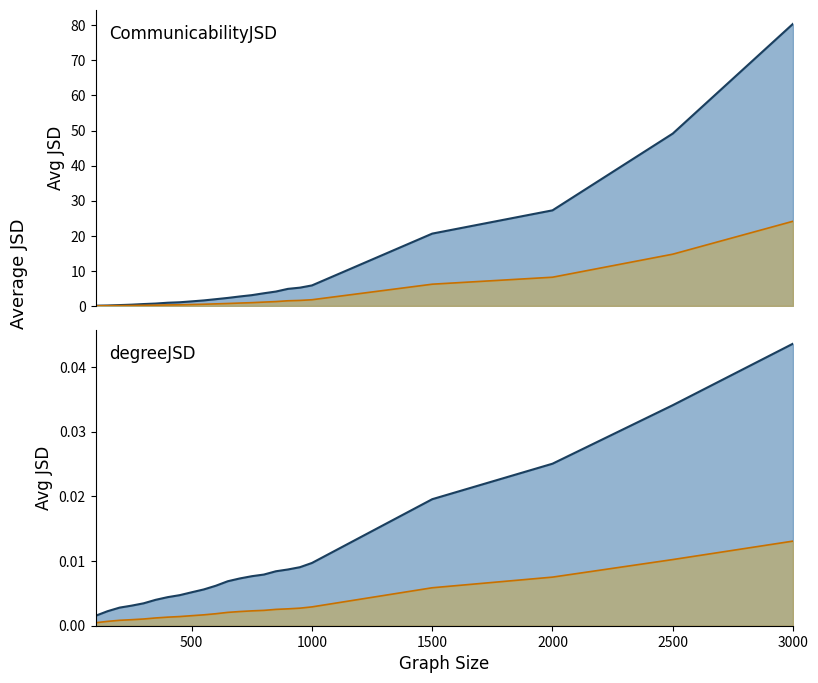

Rank the series by their maximum value, from lowest to highest.

degreeJSD lower mean, degreeJSD mean, CommunicabilityJSD lower mean, CommunicabilityJSD mean